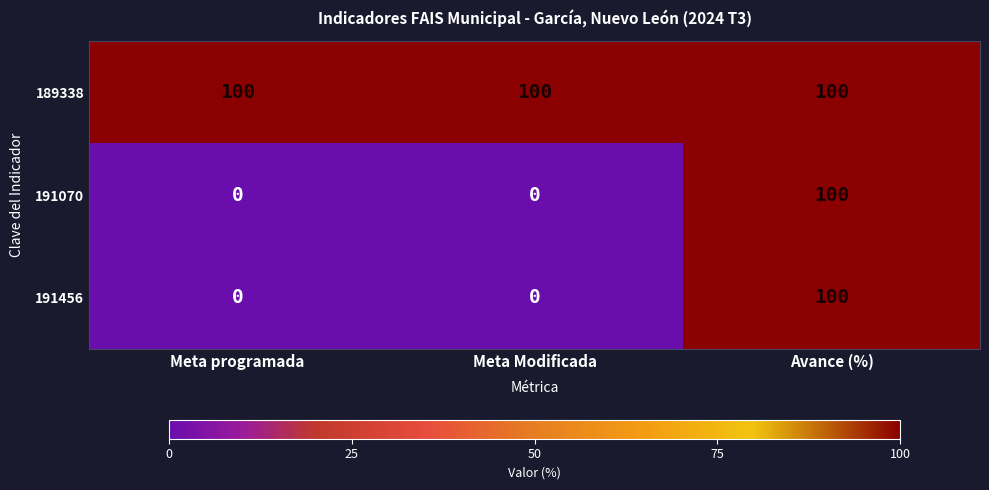

What is the difference between the 191070 values at Avance (%) and Meta programada?

100